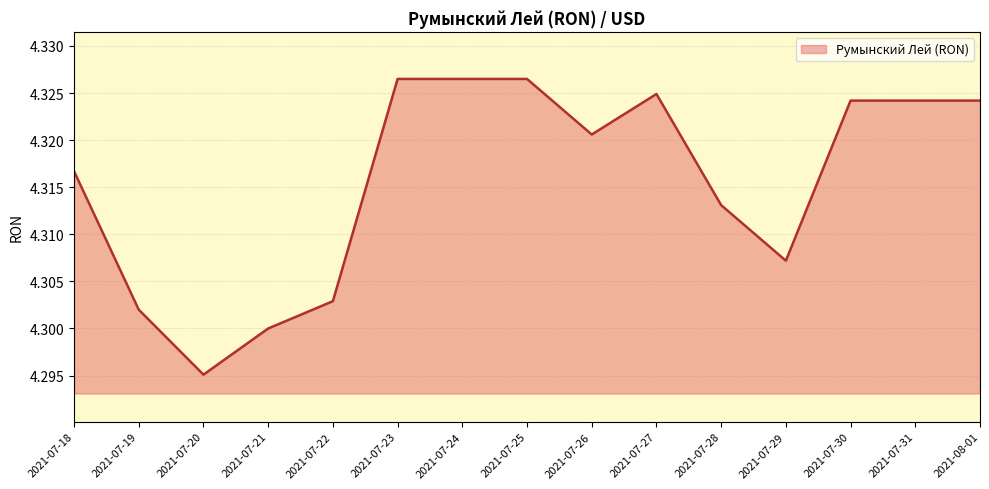

What position from the left is 2021-07-19?

2